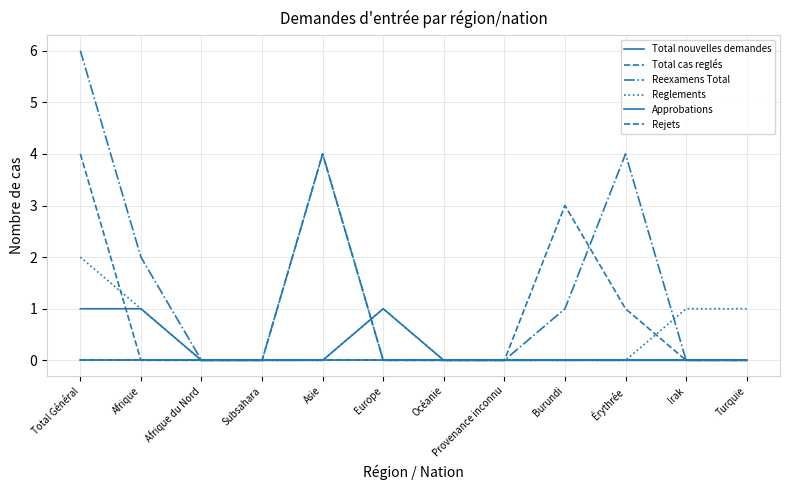

What is the sum of the Rejets values at Érythrée and Afrique du Nord?

1